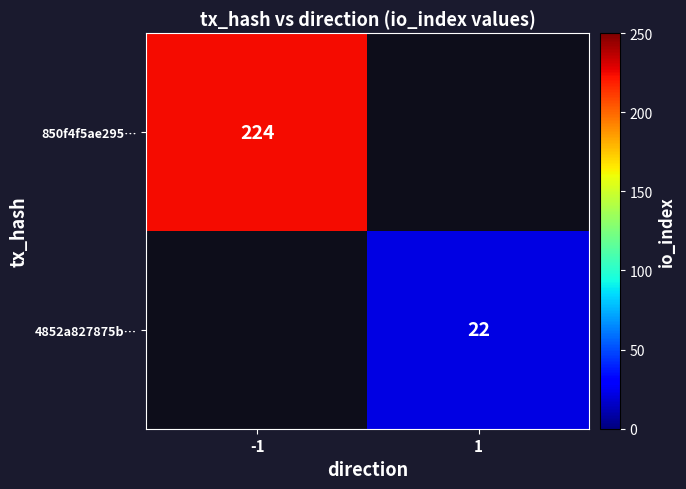

The 850f4f5ae295… series shows 224 at -1. True or false?

True